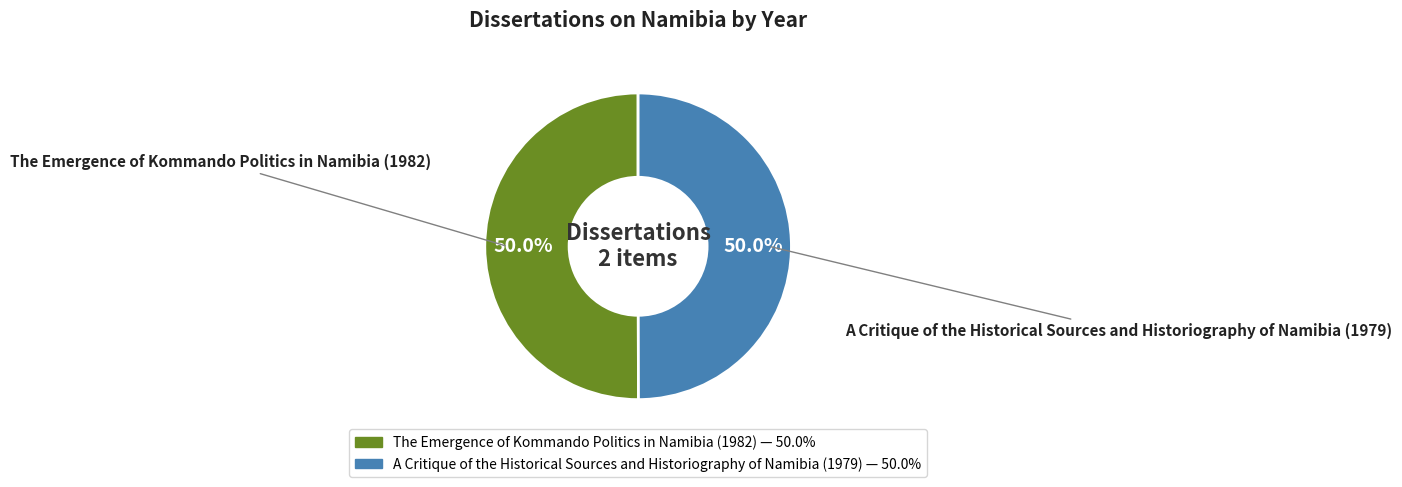

What is the ratio of the value at A Critique of the Historical Sources and Historiography of Namibia (1979) to the value at The Emergence of Kommando Politics in Namibia (1982)?

1.0